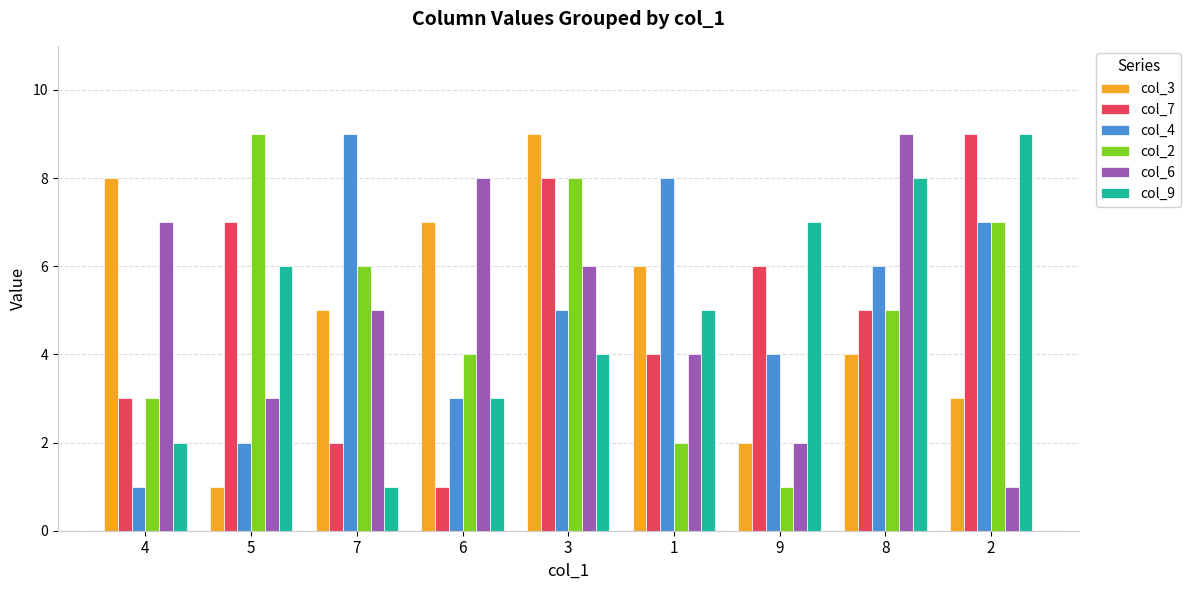

True or false: col_2 has a value of 5 at 8.

True